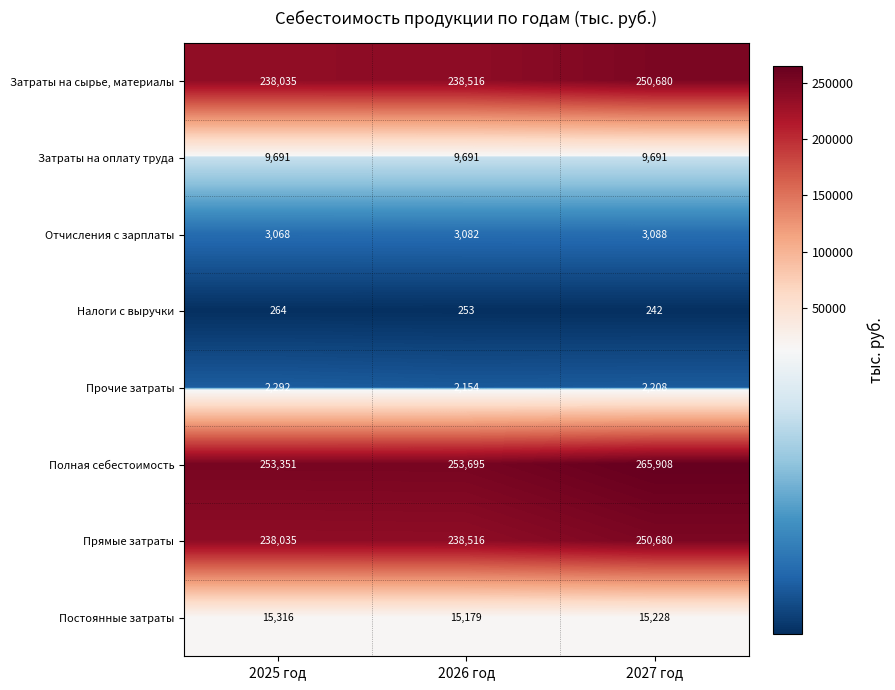

The Налоги с выручки series shows 154 at 2027 год. True or false?

False